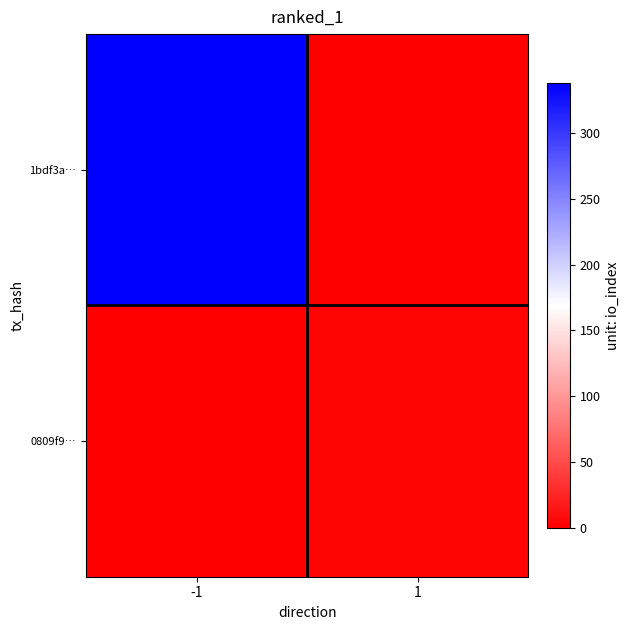

Reading left to right, list all the values displayed in this chart.

1bdf3a…: -1=338	1=0
0809f9…: -1=0	1=3